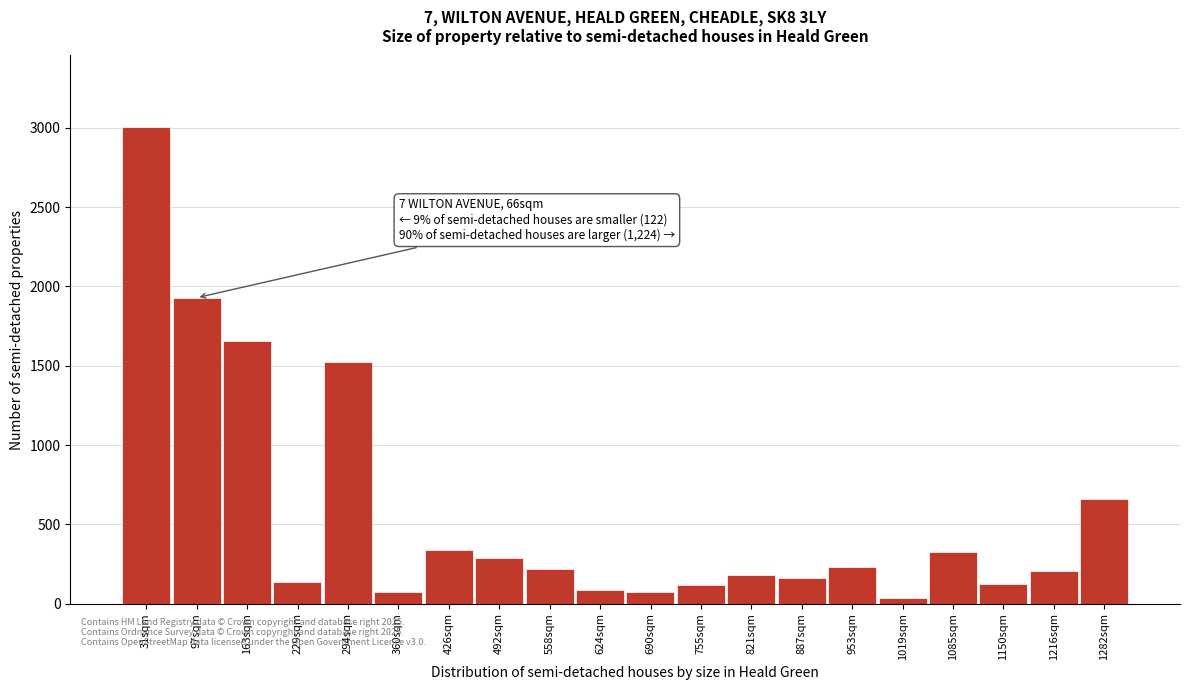

What is the average value?

568